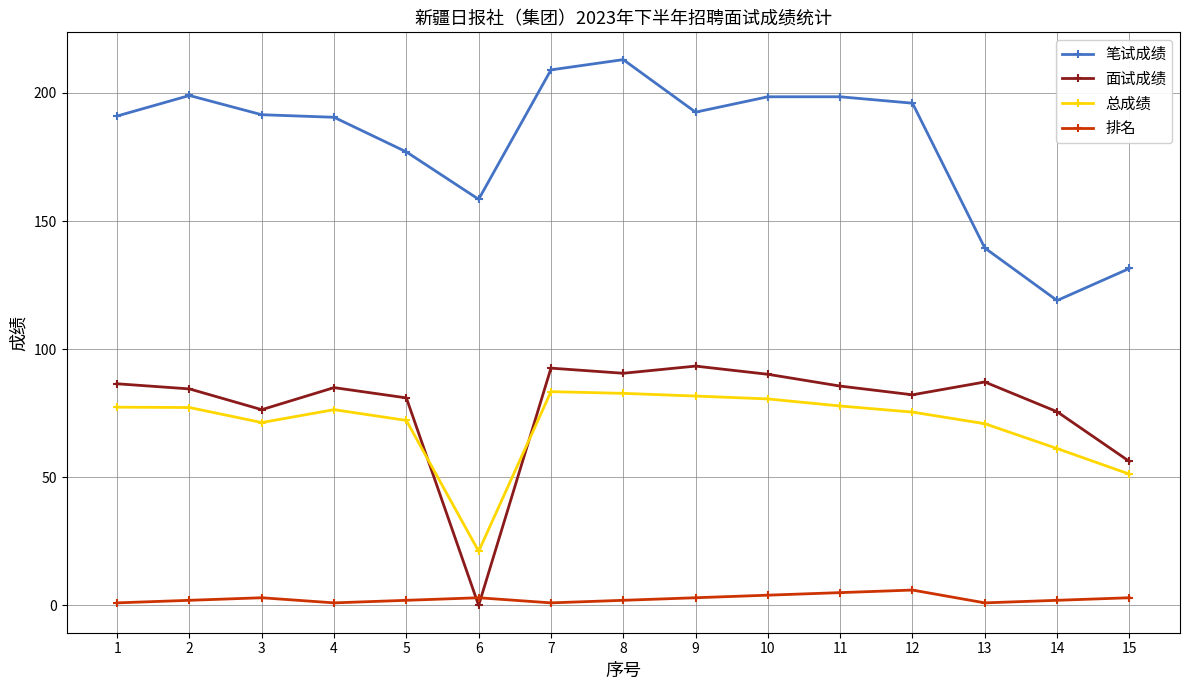

Where does the 面试成绩 series first go above 85?

1